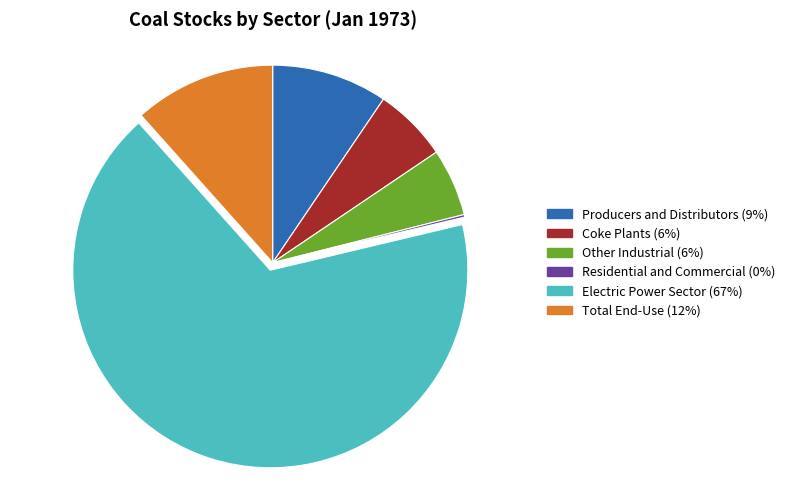

Between Other Industrial and Producers and Distributors, which is larger?

Producers and Distributors